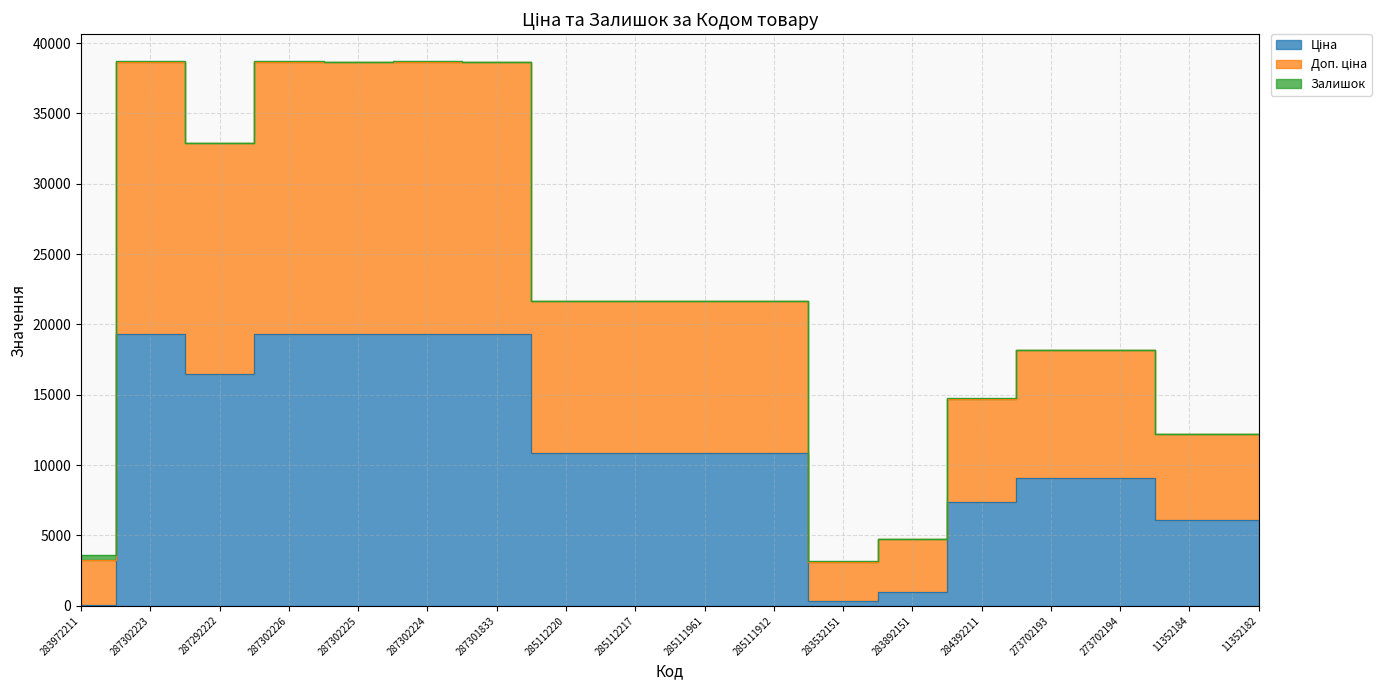

Where does the Ціна series first go above 10840?

287302223